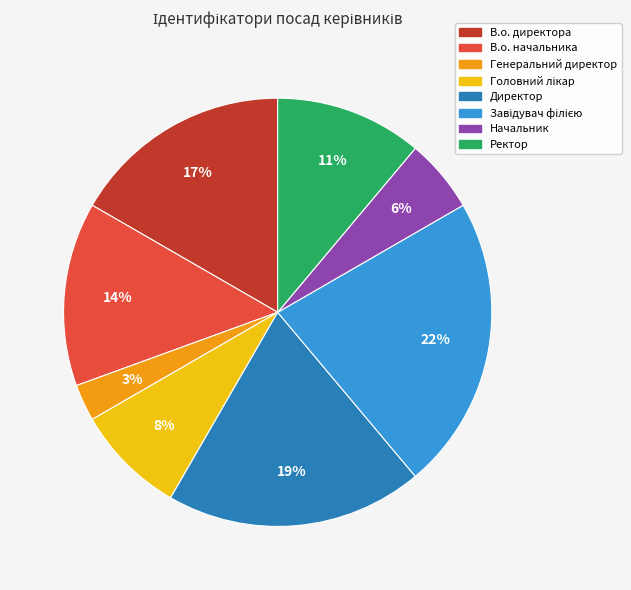

To the nearest percent, what is the combined percentage of Директор and Генеральний директор?

22%